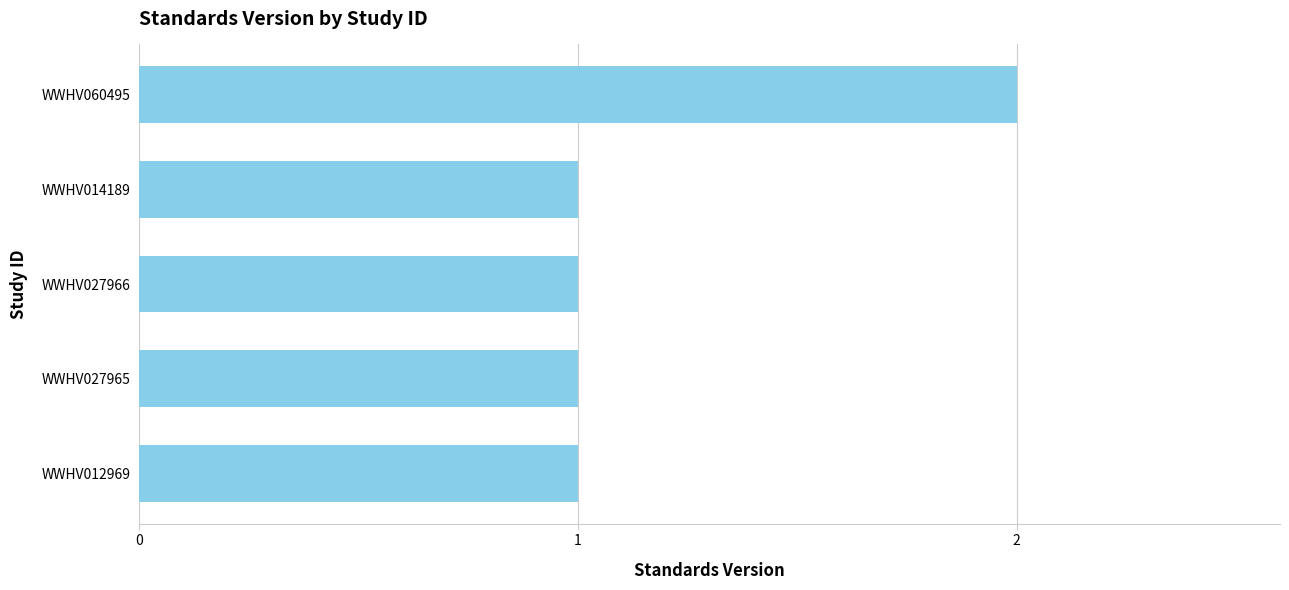

Reading bottom to top, transcribe all the data shown in this chart.

WWHV012969=1	WWHV027965=1	WWHV027966=1	WWHV014189=1	WWHV060495=2